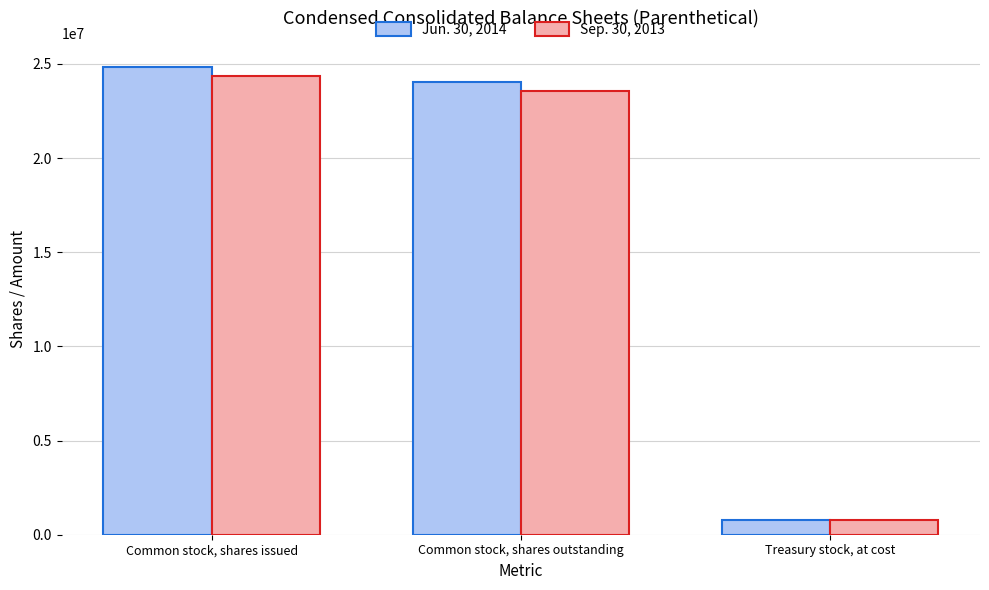

At how many categories does at least one series exceed 8948466?

2